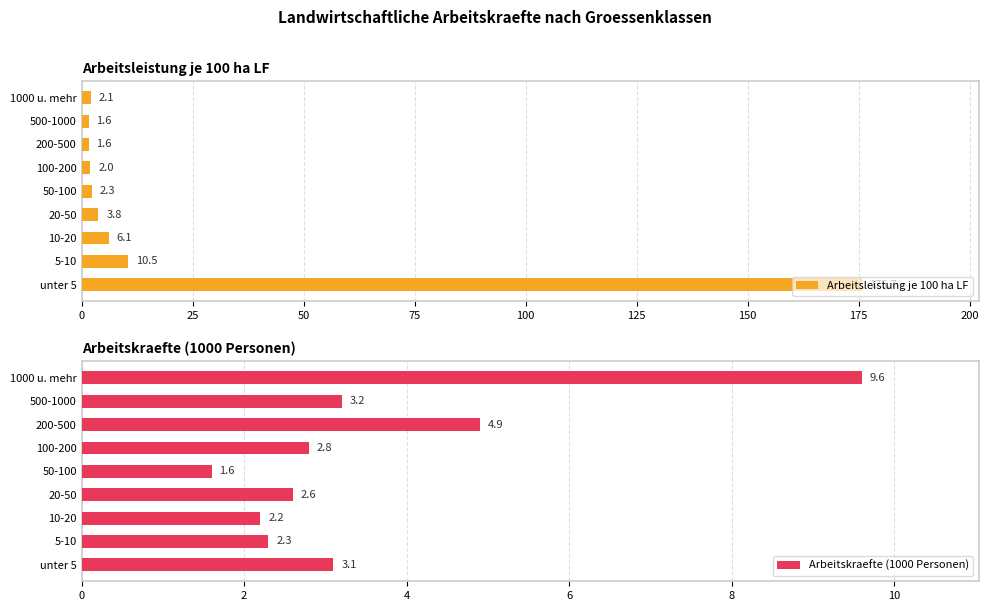

Are the bars horizontal?

Yes